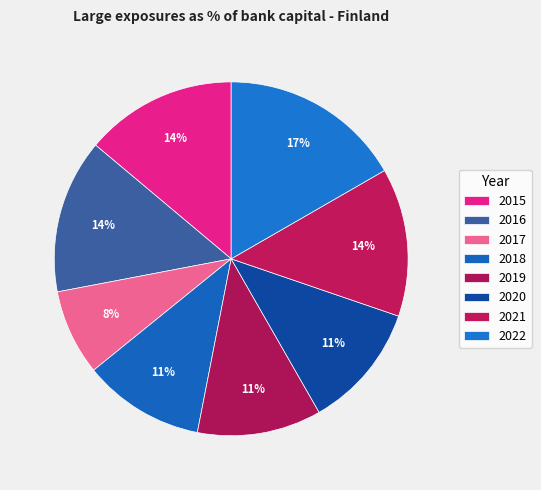

Count the number of slices in the pie.

8